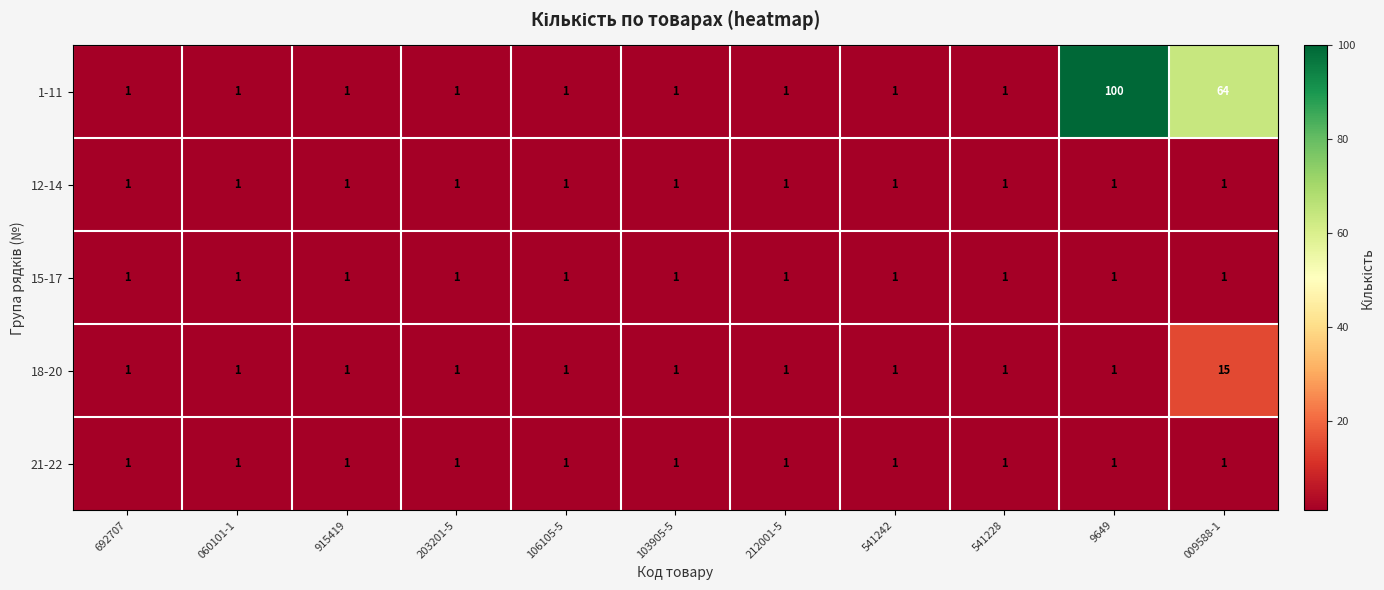

What is the total value across all series at 203201-5?

5